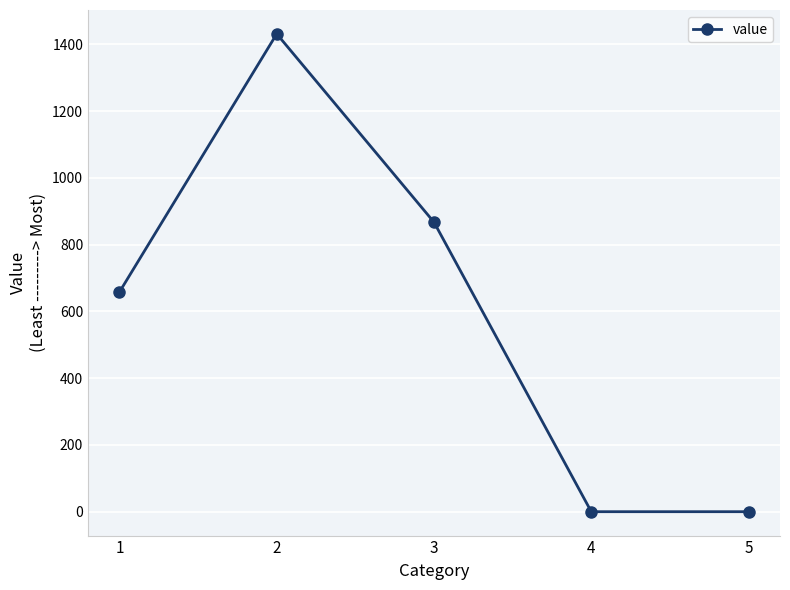

The chart shows a value of 0 at 4. True or false?

True